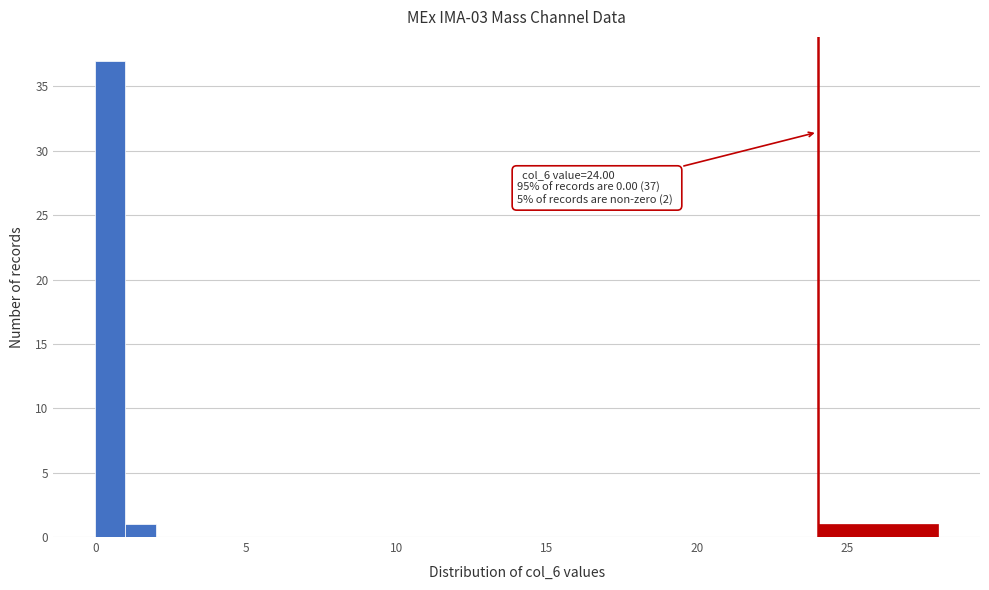

Read against the x-axis, roughly where is the centre of the tallest bar?

0.5